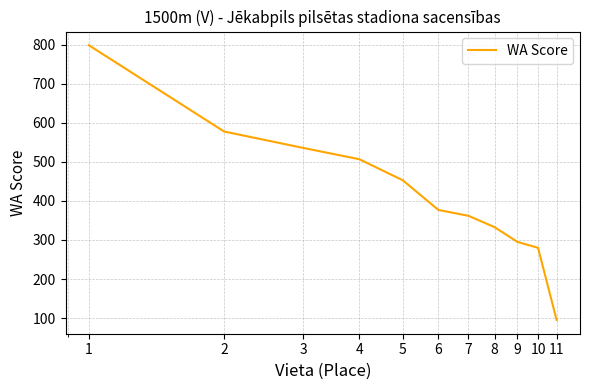

What is the greatest value displayed?

799